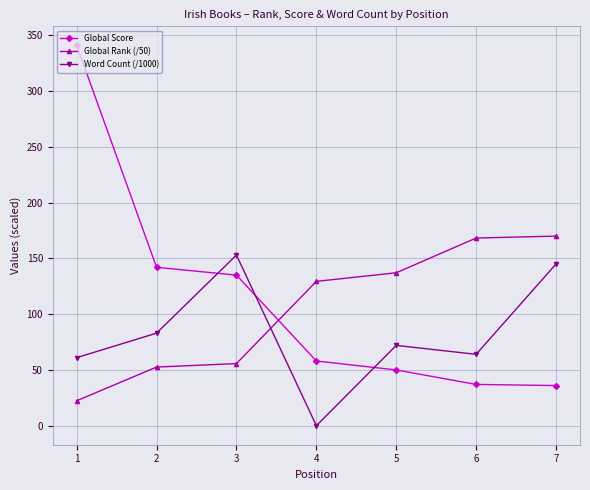

At which label does Global Score first exceed 58?

1